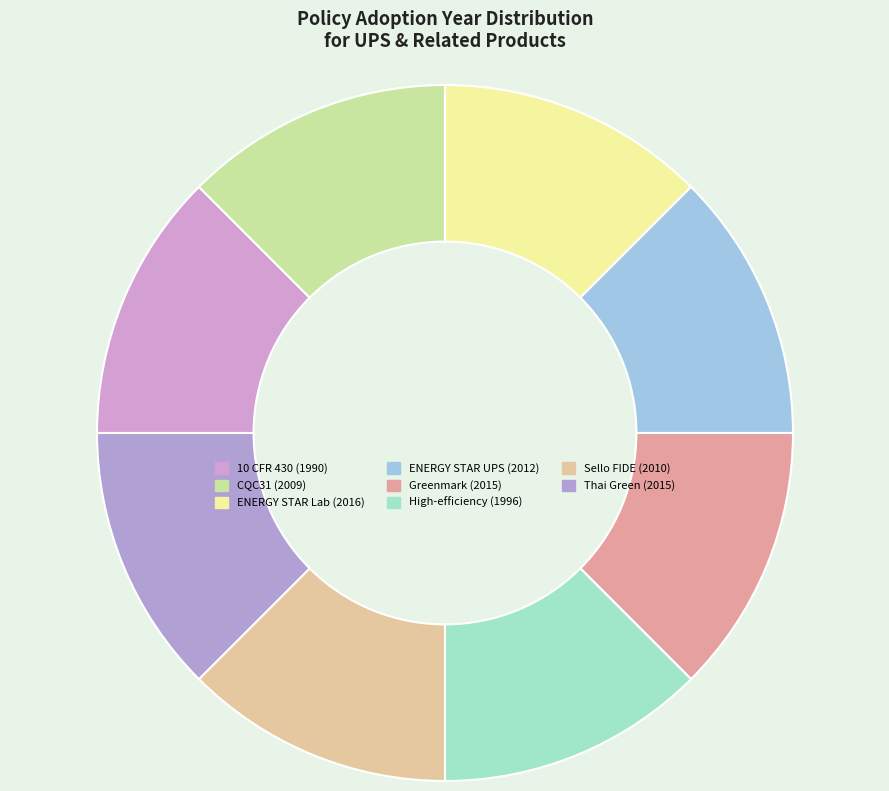

Count the number of slices in the pie.

8